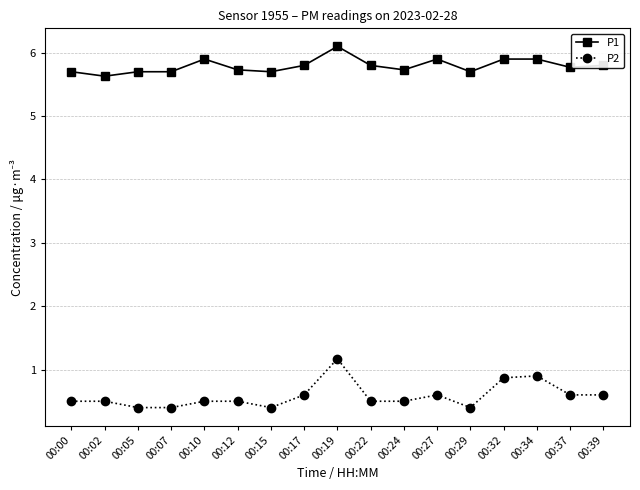

How many P1 values are between 5 and 6?

16